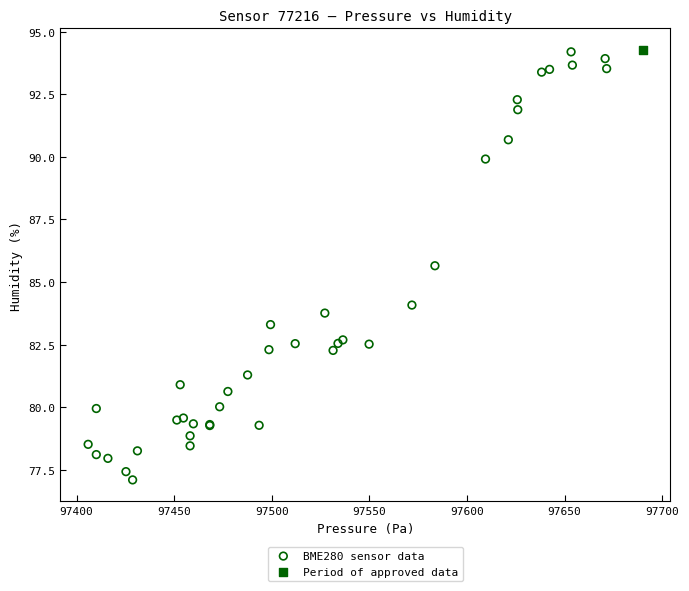

What are all the series names shown in the legend?

BME280 sensor data, Period of approved data